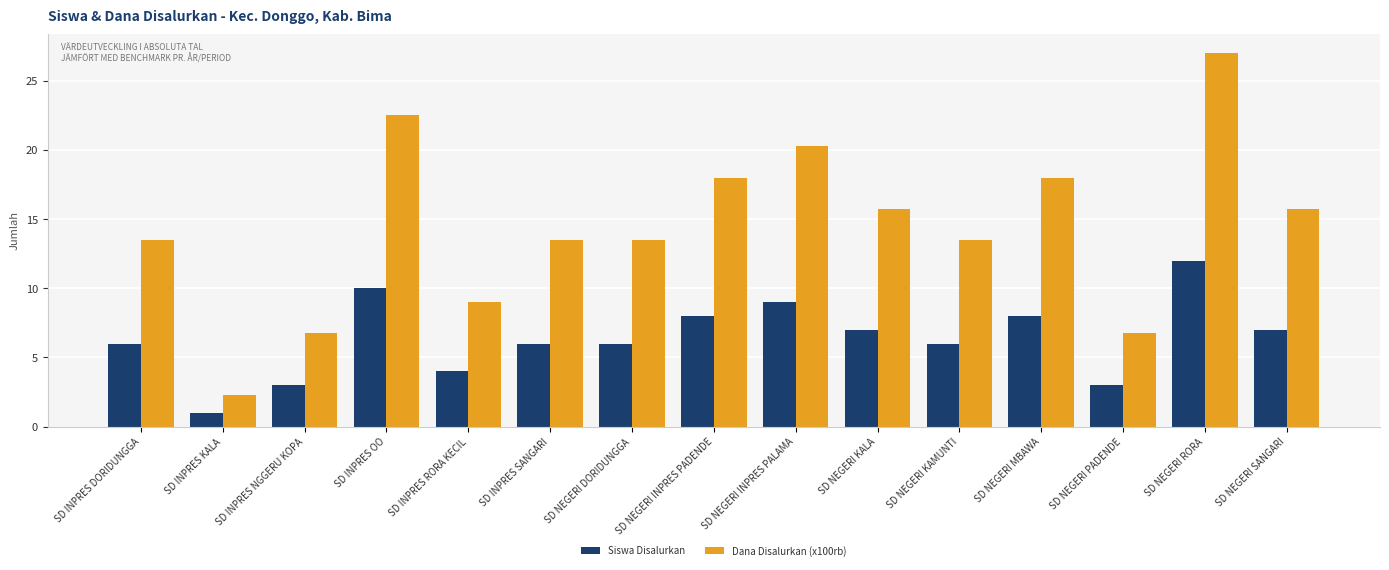

What is the spread (max minus min) of values at SD INPRES RORA KECIL?

5.0